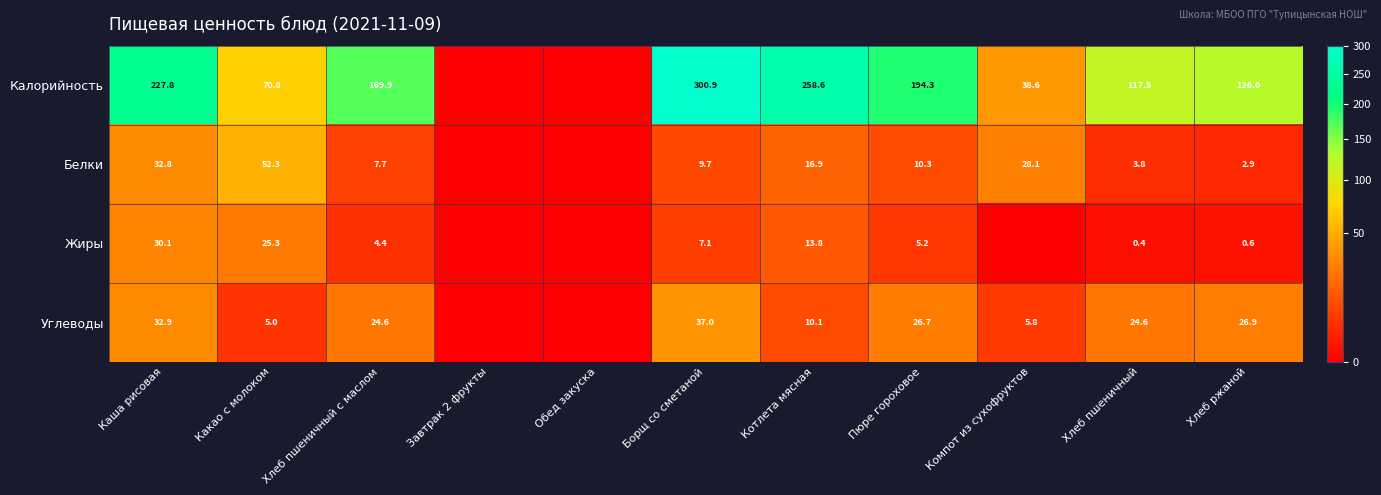

Is it true that Калорийность equals 159.7 at Хлеб пшеничный?

False